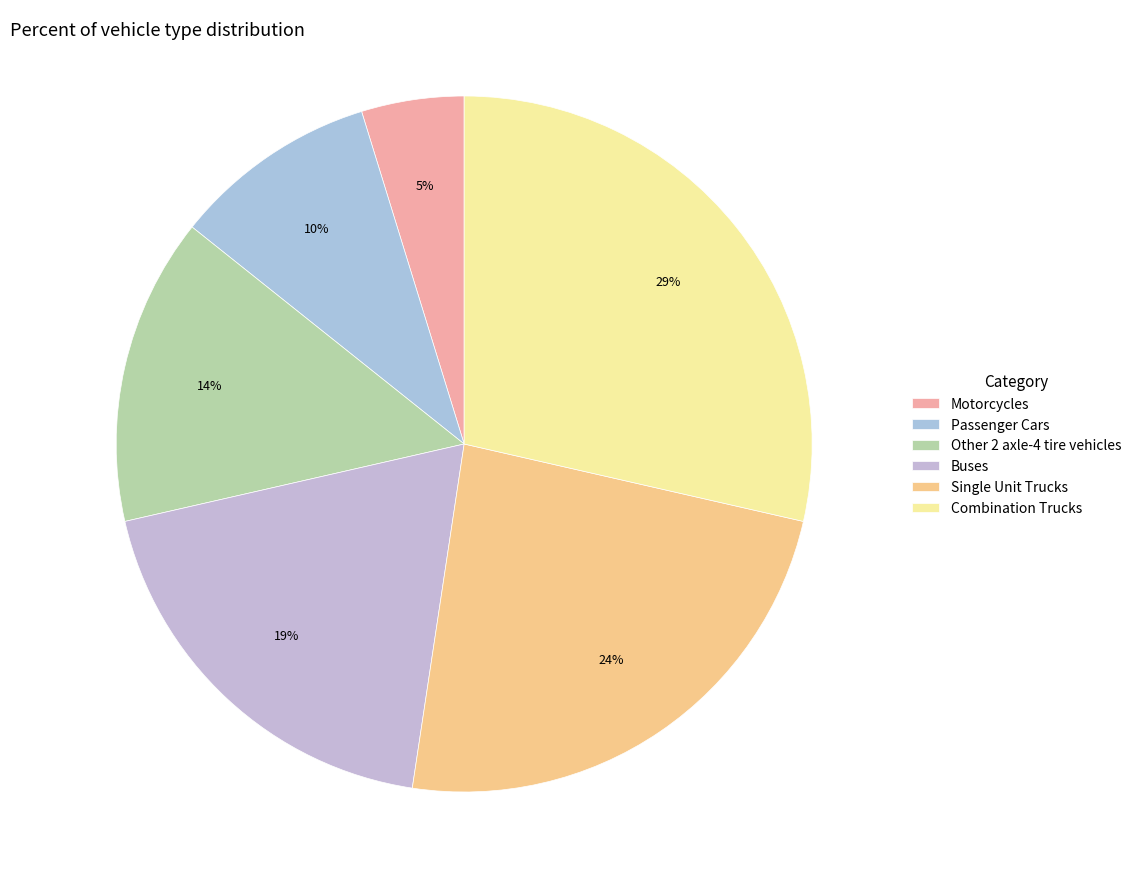

How many segments does this pie chart have?

6